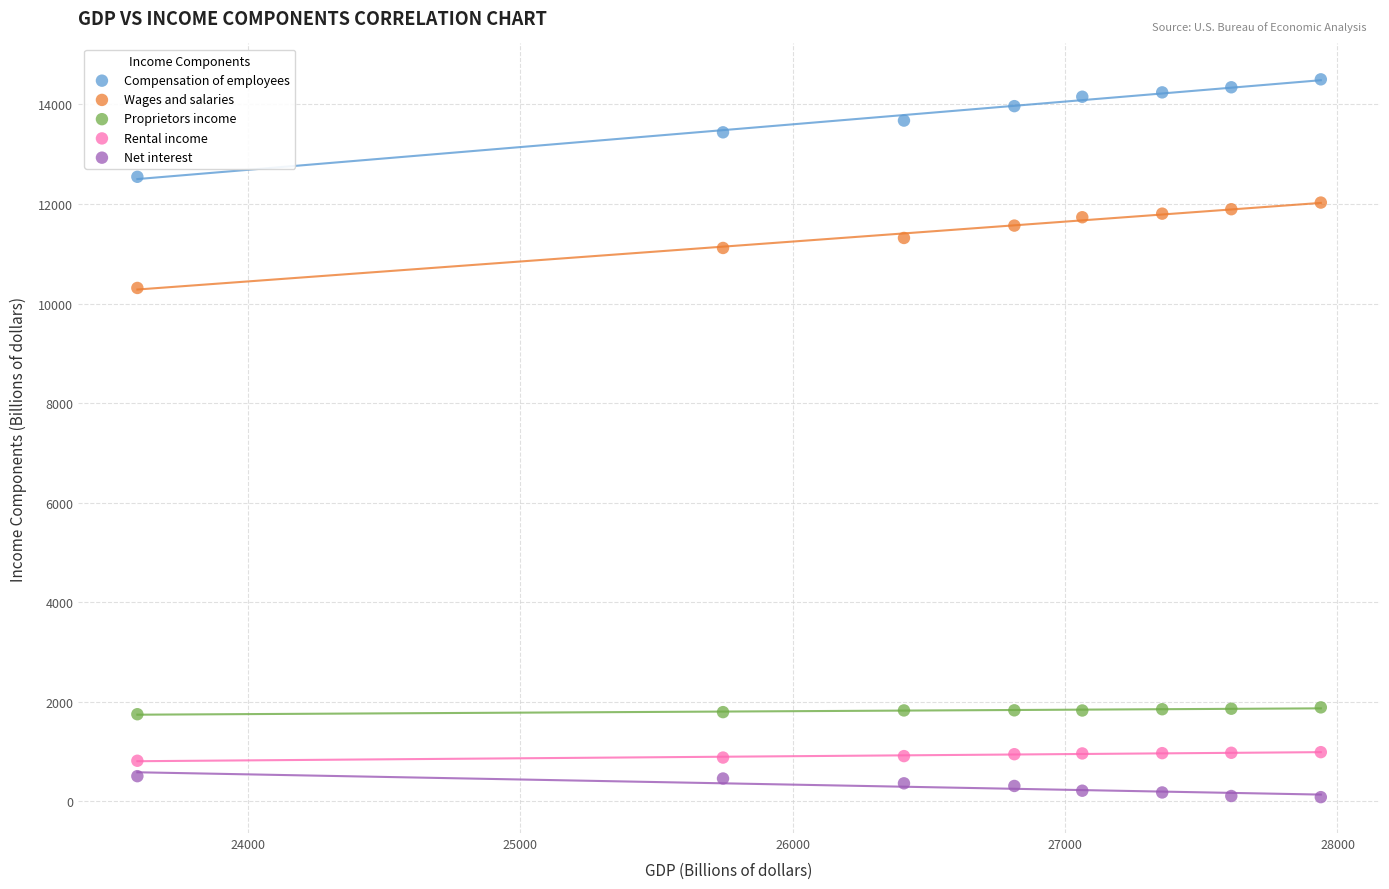

Which series reaches the maximum Y coordinate?

Compensation of employees